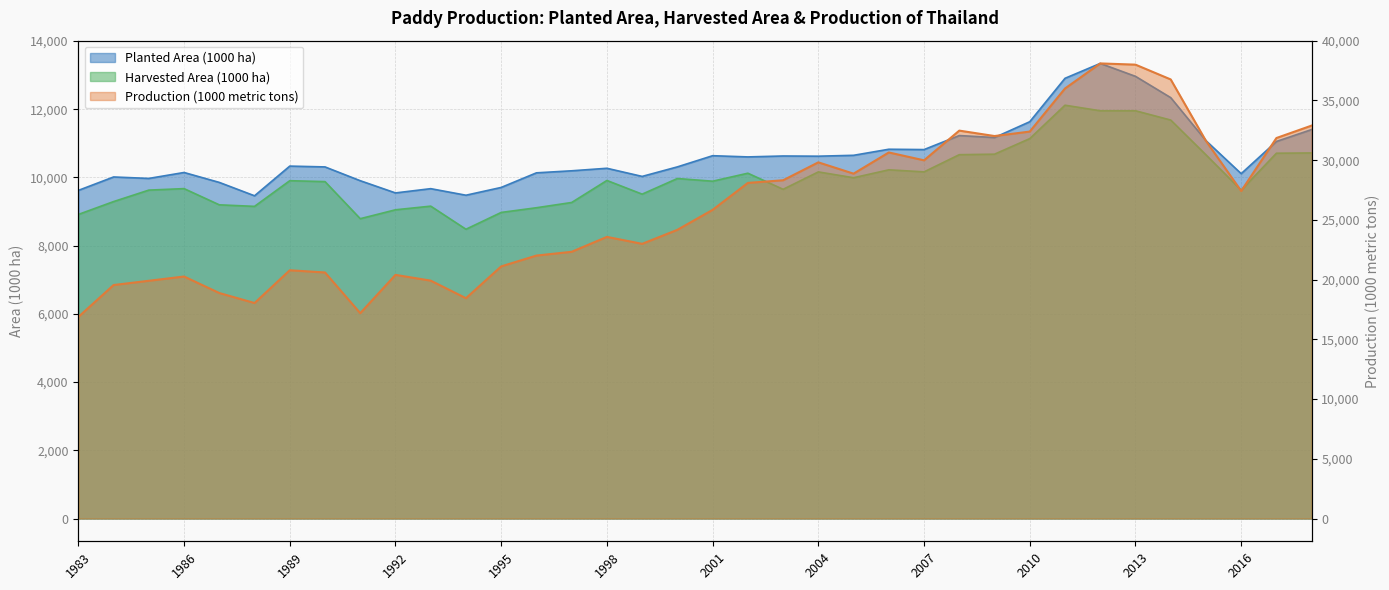

At which category does the chart reach its minimum across all series?

1994